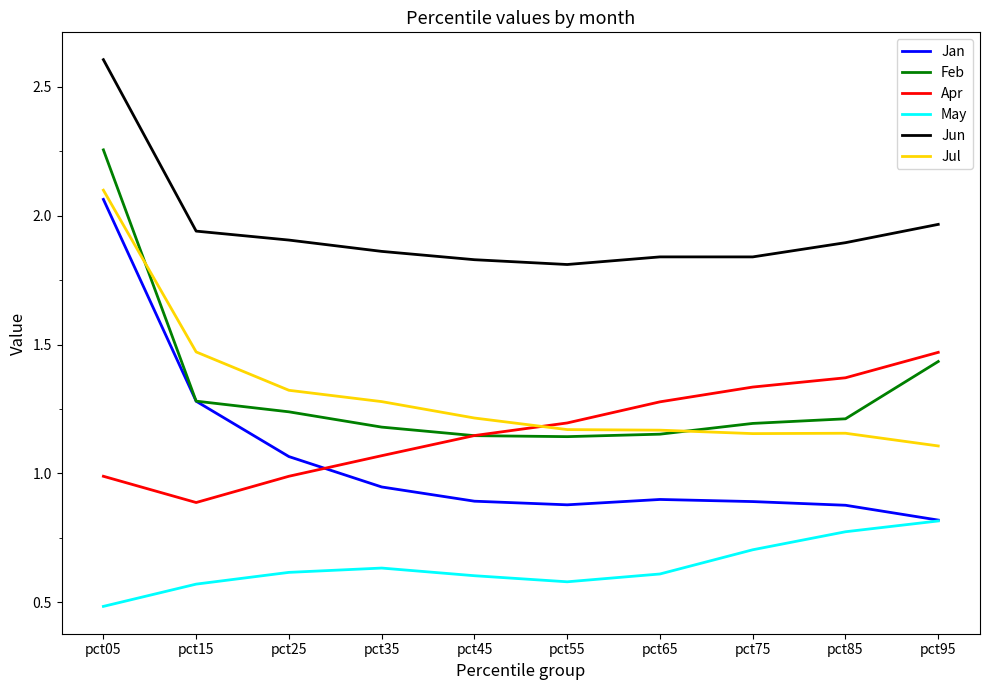

Which series has the largest range (max minus min)?

Jan